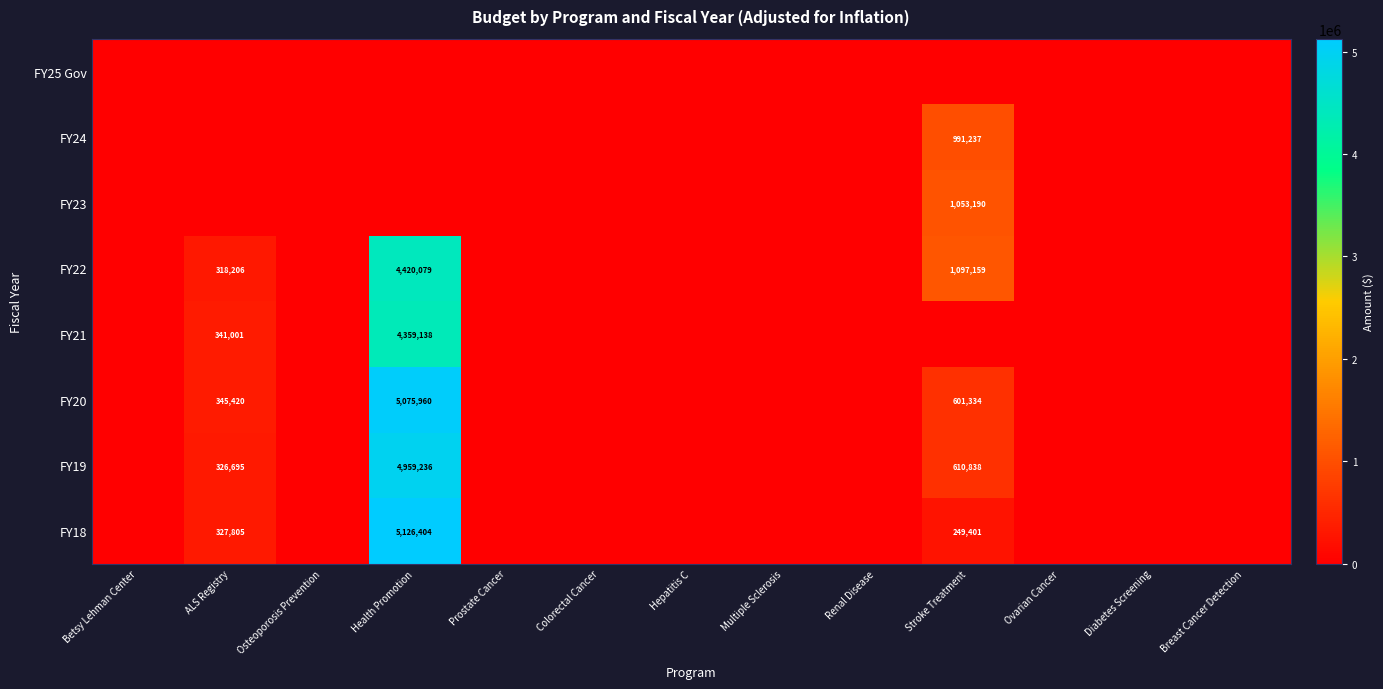

Is the value of FY24 at Colorectal Cancer greater than the value of FY20 at Multiple Sclerosis?

No